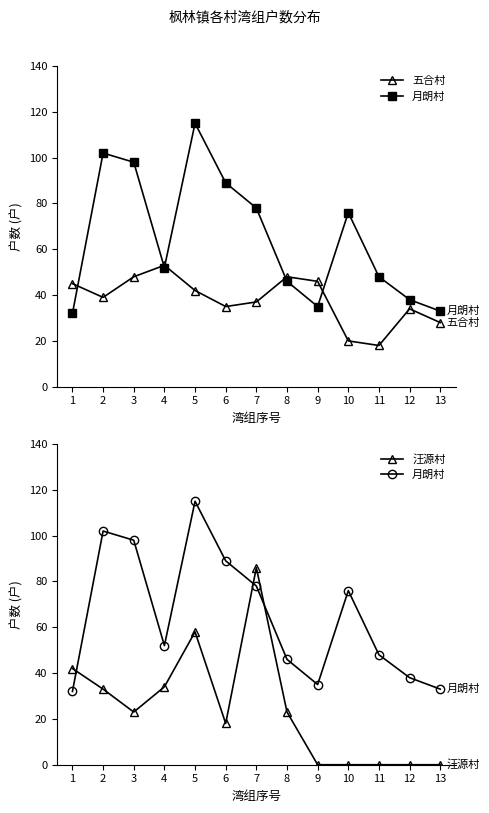

What is the sum of all 五合村 values?

493